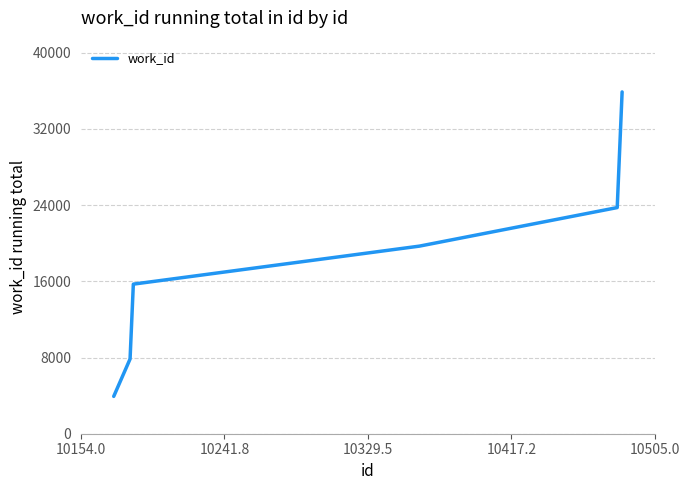

What is the difference between the maximum and minimum values?

31963